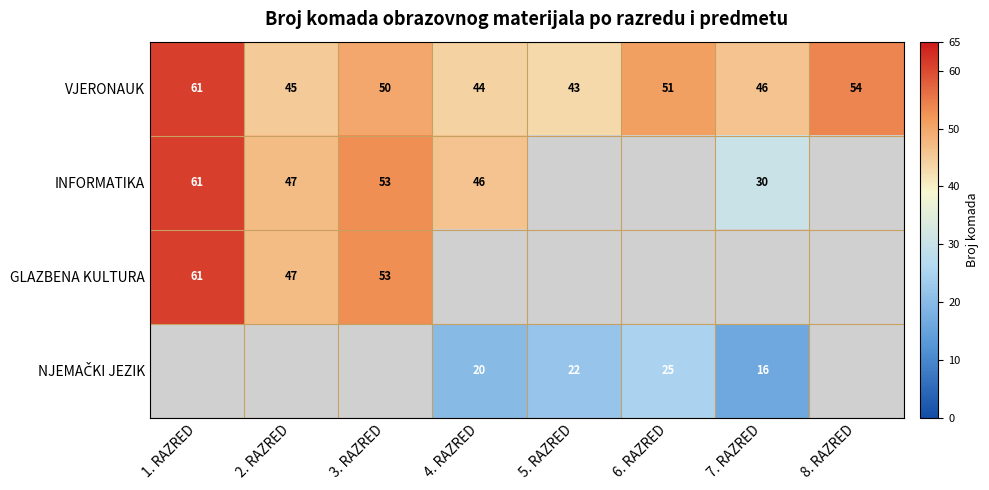

Is it true that INFORMATIKA equals 75 at 2. RAZRED?

False